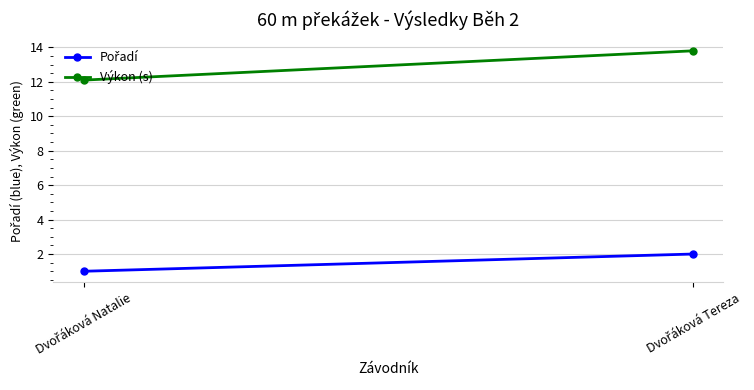

How many lines are shown in the chart?

2